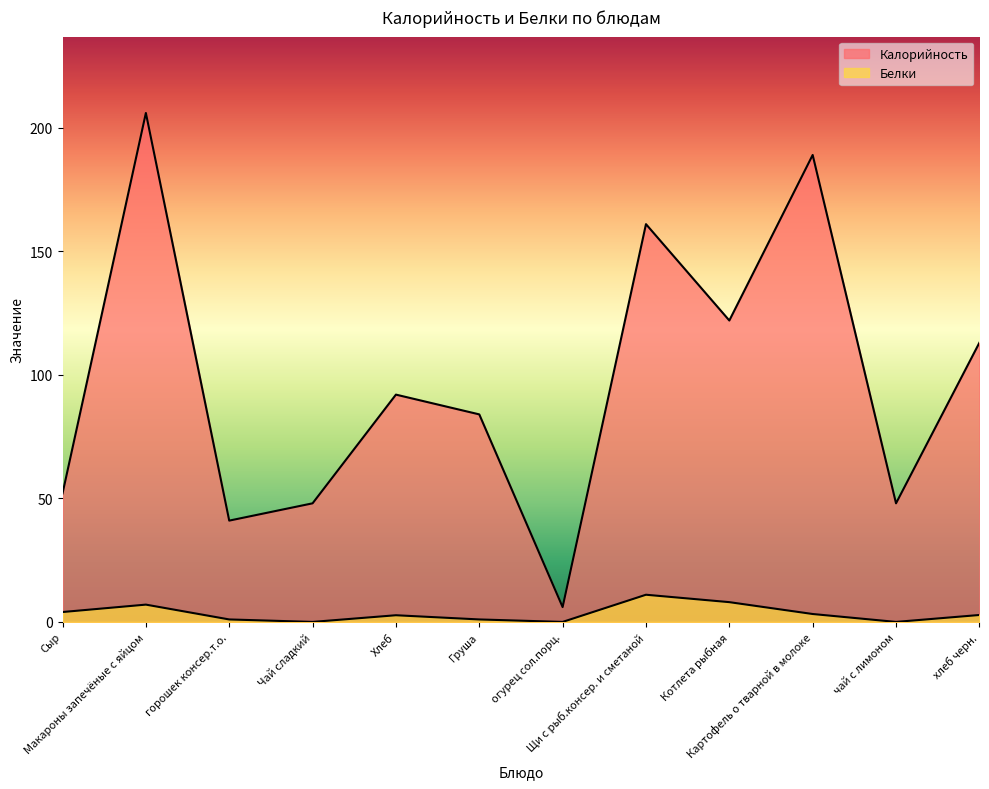

At which category does Калорийность reach its first local peak?

Макароны запечёные с яйцом